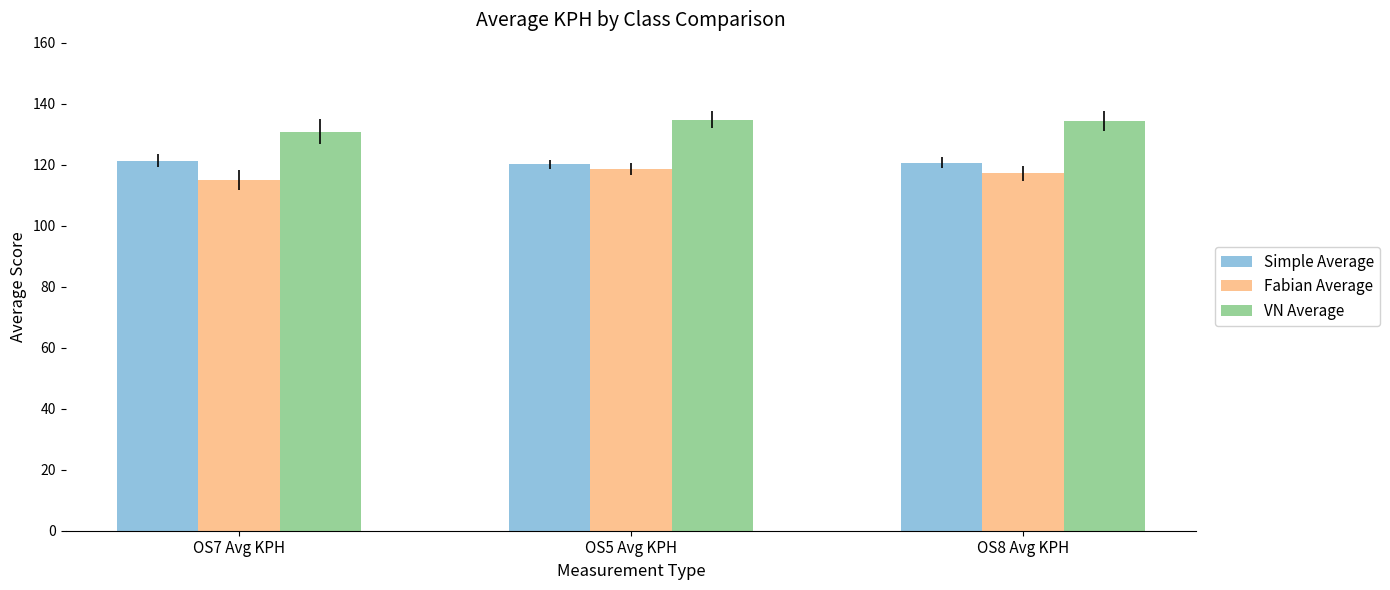

Rank the series at OS5 Avg KPH from lowest to highest value.

Fabian Average, Simple Average, VN Average